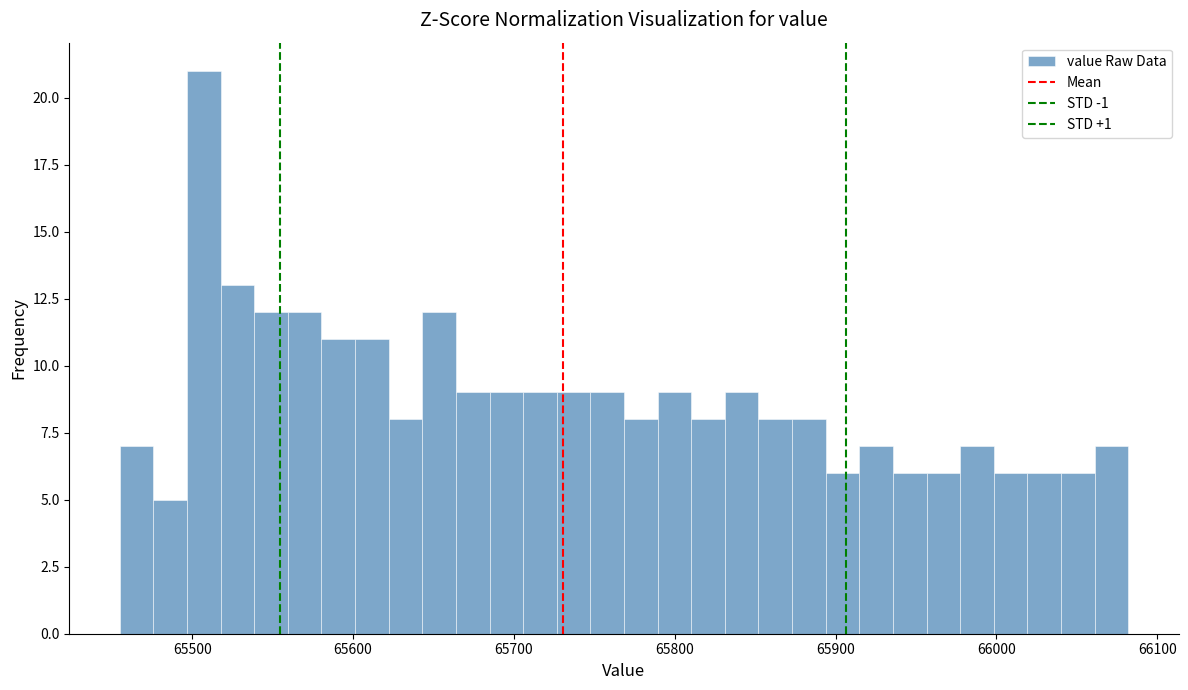

Around what value on the x-axis is the tallest bar? Give the approximate position of its centre, as read against the axis.

65510